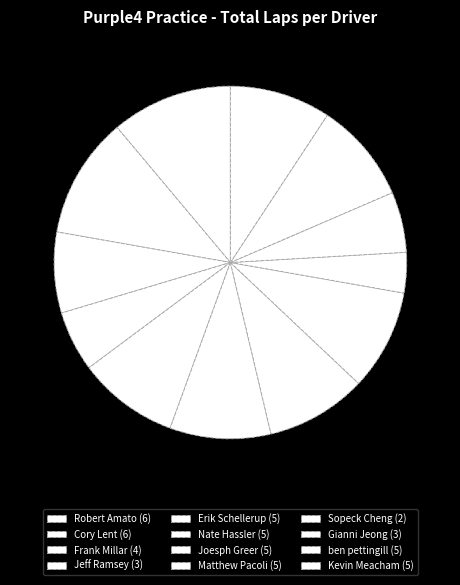

Which has a higher value, Frank Millar or Joesph Greer?

Joesph Greer